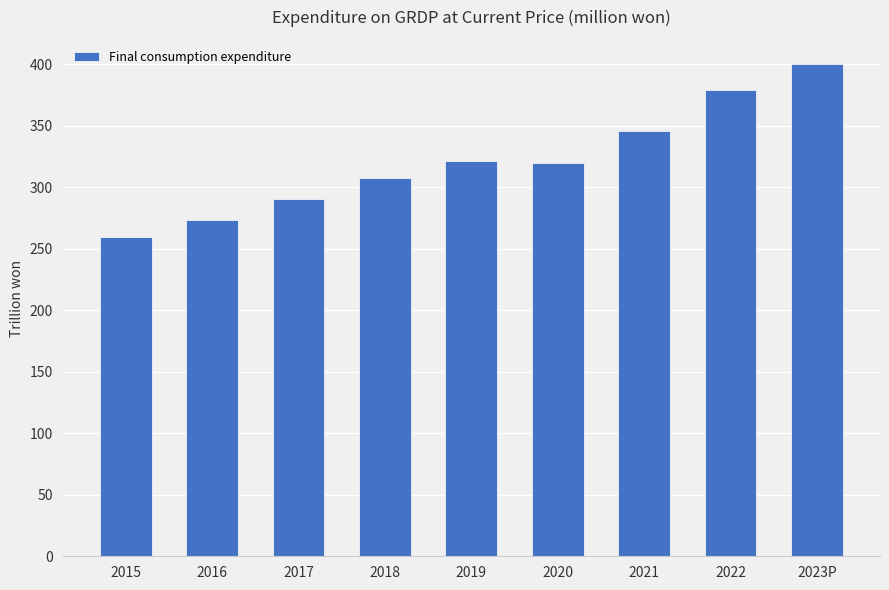

Are the bars horizontal?

No